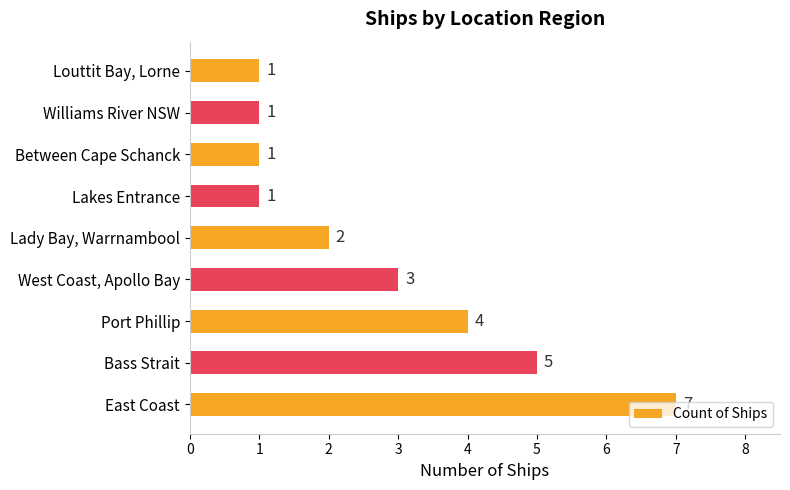

True or false: the data shows 6 at Port Phillip.

False